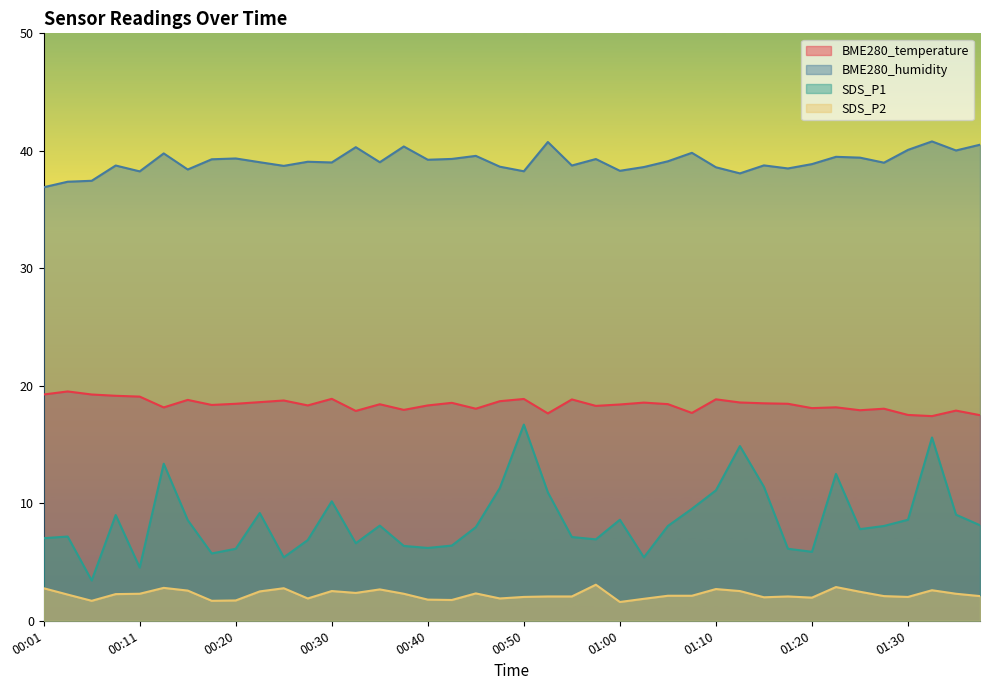

Reading left to right, list all the values displayed in this chart.

BME280_temperature: 19.3	19.5	19.3	19.1	19.1	18.2	18.8	18.4	18.5	18.6	18.8	18.3	18.9	17.9	18.4	17.9	18.3	18.6	18.1	18.7	18.9	17.6	18.8	18.3	18.4	18.6	18.4	17.7	18.9	18.6	18.5	18.5	18.1	18.2	17.9	18.1	17.5	17.4	17.9	17.5
BME280_humidity: 36.9	37.4	37.5	38.8	38.2	39.8	38.4	39.3	39.4	39.0	38.7	39.1	39.0	40.3	39.0	40.4	39.2	39.3	39.6	38.6	38.3	40.8	38.8	39.3	38.3	38.6	39.1	39.8	38.6	38.1	38.8	38.5	38.9	39.5	39.4	39.0	40.1	40.8	40.0	40.5
SDS_P1: 7.0	7.2	3.4	9.0	4.5	13.4	8.6	5.7	6.1	9.2	5.4	6.9	10.2	6.6	8.1	6.4	6.2	6.4	8.0	11.3	16.7	10.9	7.1	6.9	8.6	5.4	8.1	9.5	11.1	14.9	11.4	6.1	5.9	12.5	7.8	8.1	8.6	15.6	9.0	8.1
SDS_P2: 2.8	2.2	1.7	2.3	2.3	2.8	2.6	1.7	1.7	2.5	2.8	1.9	2.5	2.4	2.7	2.3	1.8	1.8	2.3	1.9	2.0	2.1	2.1	3.1	1.6	1.9	2.1	2.1	2.7	2.5	2.0	2.1	2.0	2.9	2.5	2.1	2.0	2.6	2.3	2.1